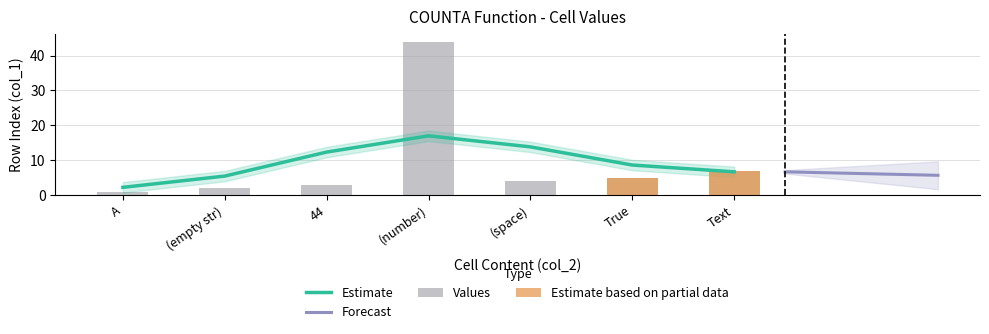

Rank the categories by Estimate value from lowest to highest.

A, (empty str), Text, True, 44, (space), (number)